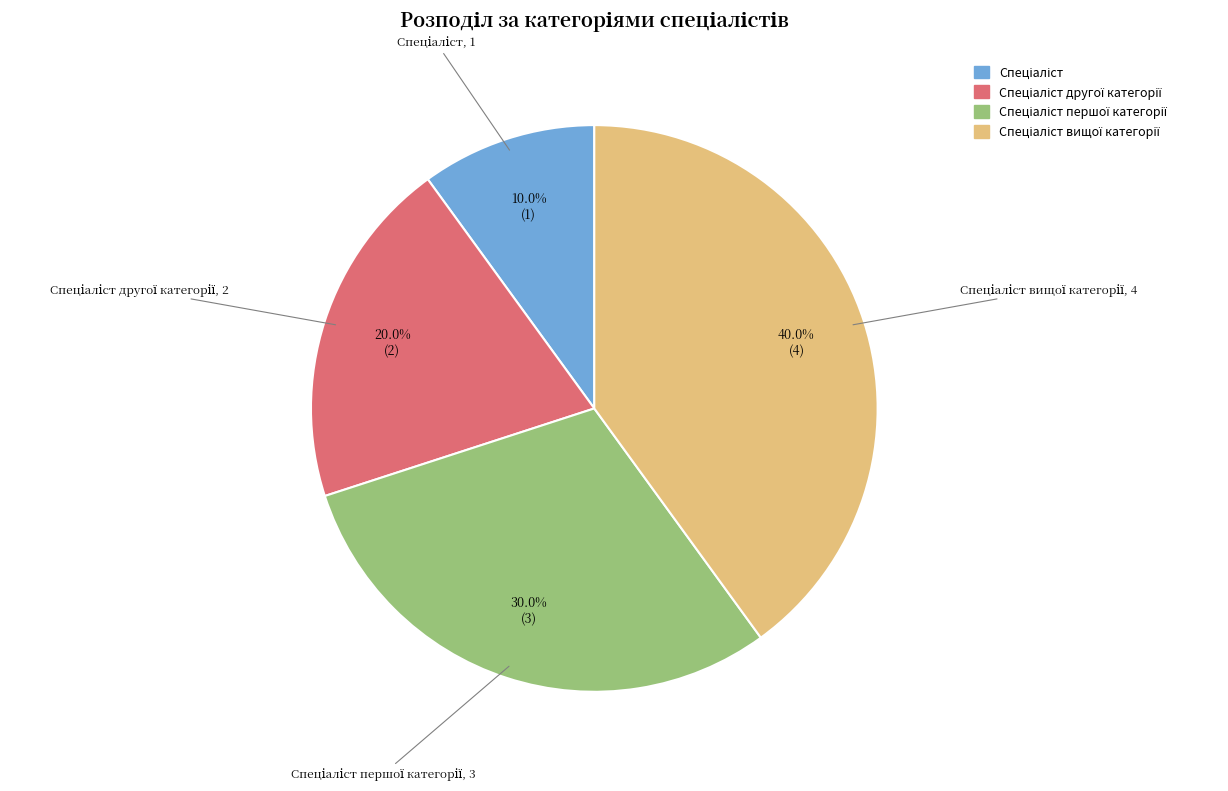

To the nearest percent, what is the difference between the largest and smallest slice percentages?

30%